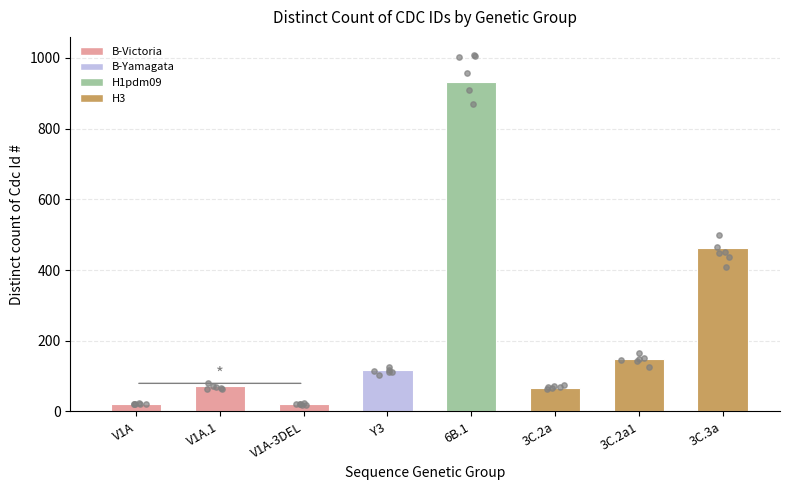

What is the change in value from V1A-3DEL to 6B.1?

+911